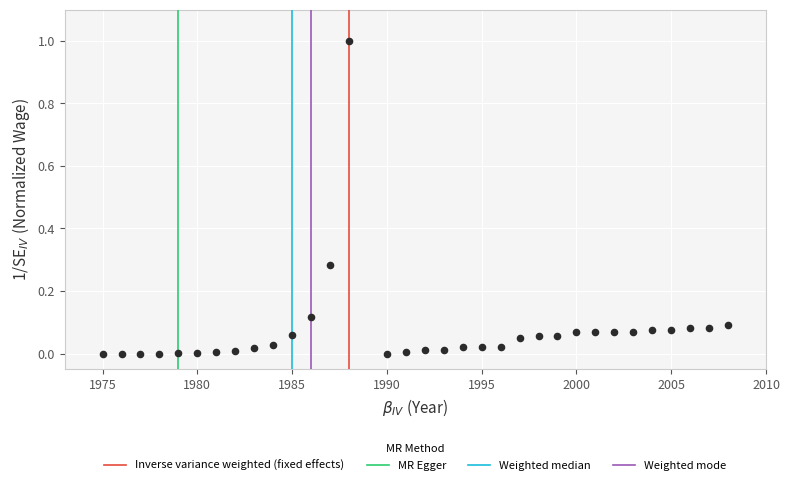

What is the range of Y values (max minus min)?

1.0